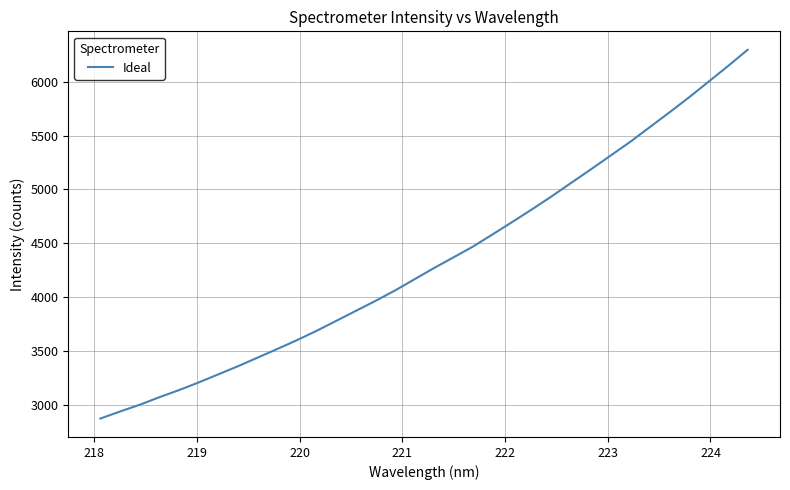

What is the maximum value shown in the chart?

6296.4